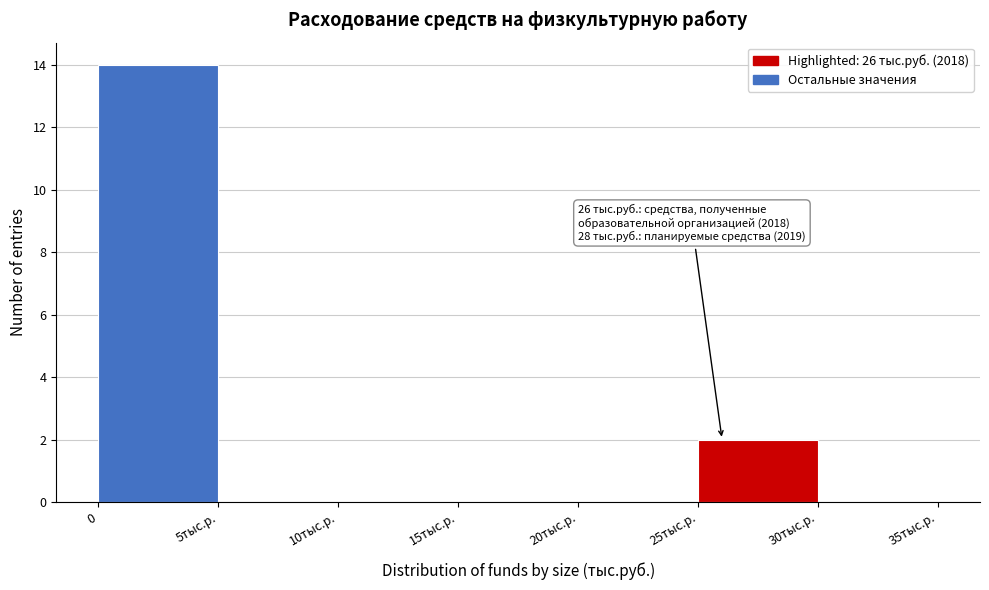

Reading right to left, what are all the values shown in this chart?

30тыс.р.=0	25тыс.р.=2	20тыс.р.=0	15тыс.р.=0	10тыс.р.=0	5тыс.р.=0	0=14